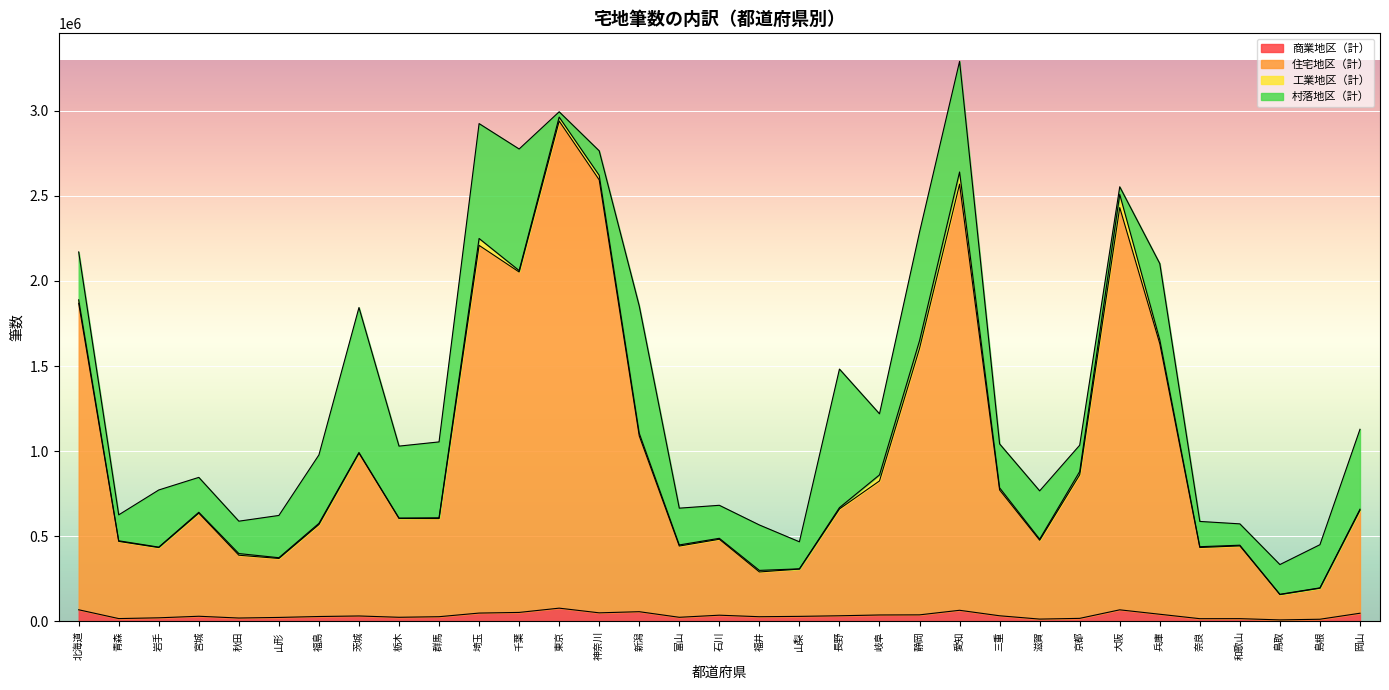

At how many categories does at least one series exceed 1191891?

9